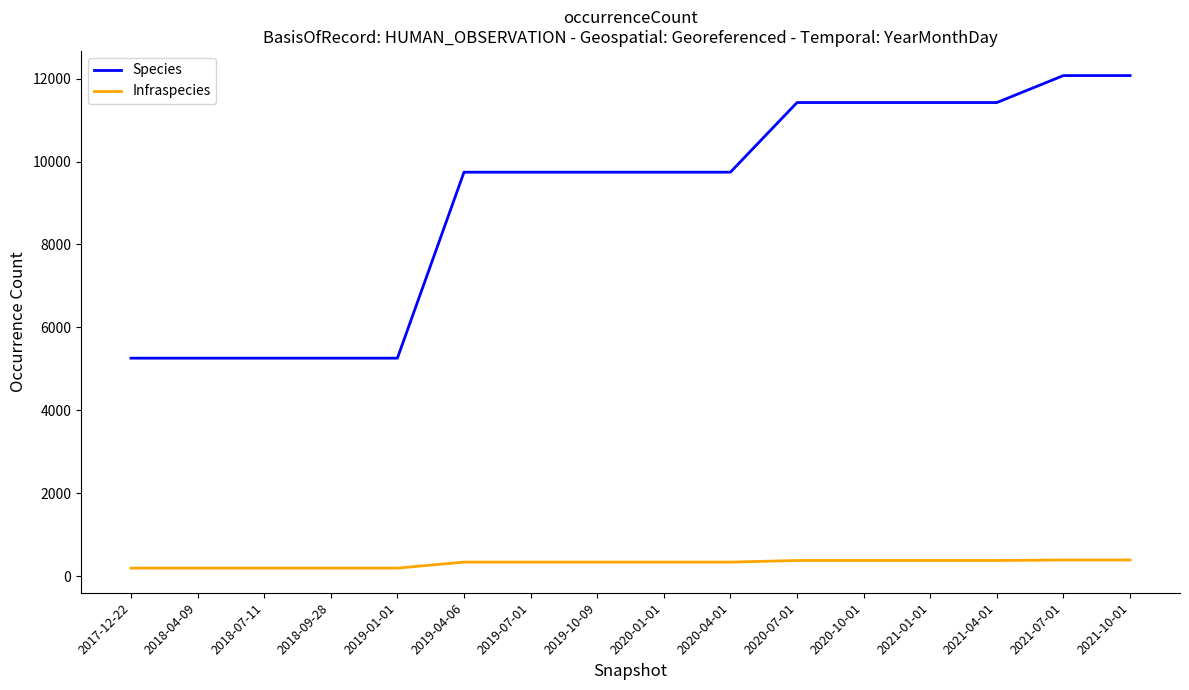

What position from the right is 2020-04-01?

7